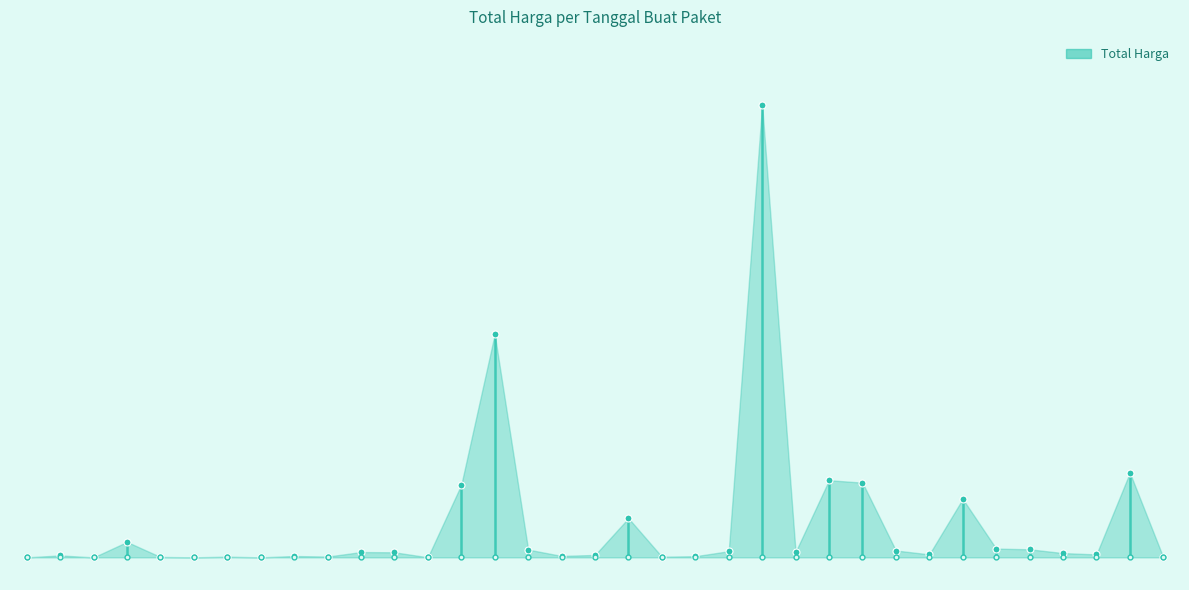

Reading left to right, transcribe all the data shown in this chart.

2021-11-01=333600	2021-11-01=12453900	2021-11-03=78000	2021-11-03=98772570	2021-11-03=2772000	2021-11-03=265000	2021-11-03=4672200	2021-11-03=182000	2021-11-03=8742500	2021-11-03=5129000	2021-11-04=34000000	2021-11-04=32441200	2021-11-04=577875	2021-11-05=464002100	2021-11-07=1425867900	2021-11-08=49730040	2021-11-08=9180000	2021-11-08=15513960	2021-11-08=250350000	2021-11-08=4350000	2021-11-11=7401240	2021-11-11=39440000	2021-11-11=2892122000	2021-11-17=34292000	2021-11-22=493000000	2021-11-24=477600000	2021-11-24=43859200	2021-11-24=19175000	2021-11-28=373404000	2021-12-01=56152800	2021-12-03=51601000	2021-12-07=27412000	2021-12-09=18900000	2021-12-09=541071000	2021-12-09=139817